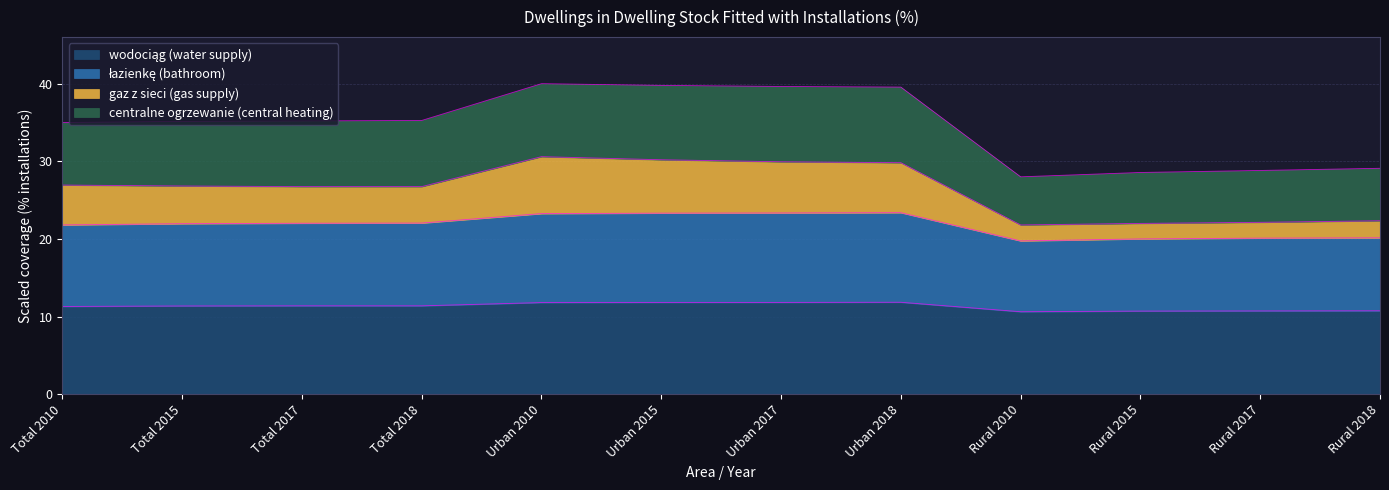

What is the total value across all series at Total 2018?

35.3